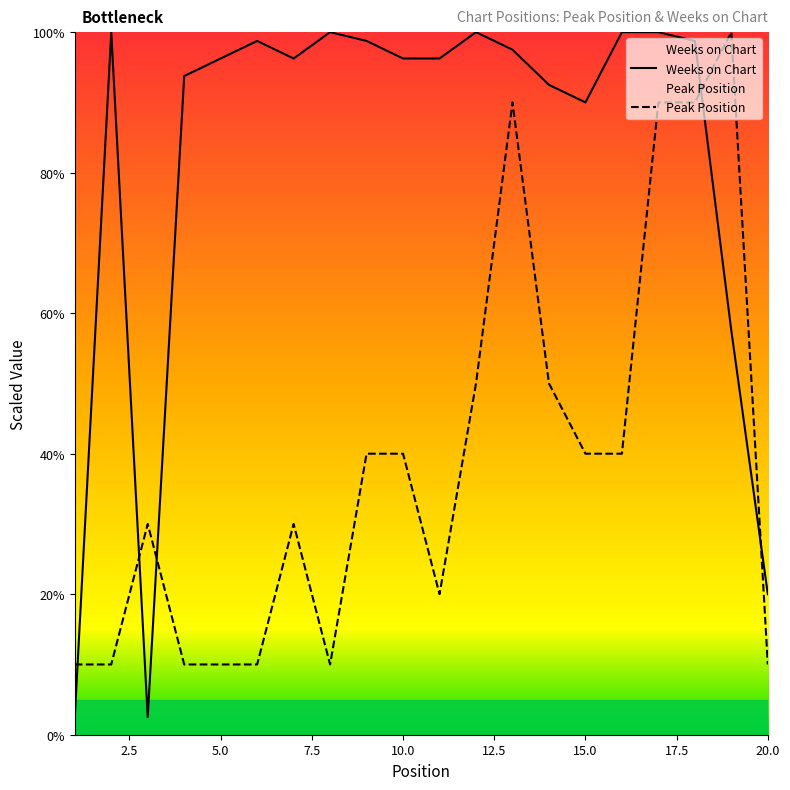

How many intersections are there between Weeks on Chart and Peak Position?

5